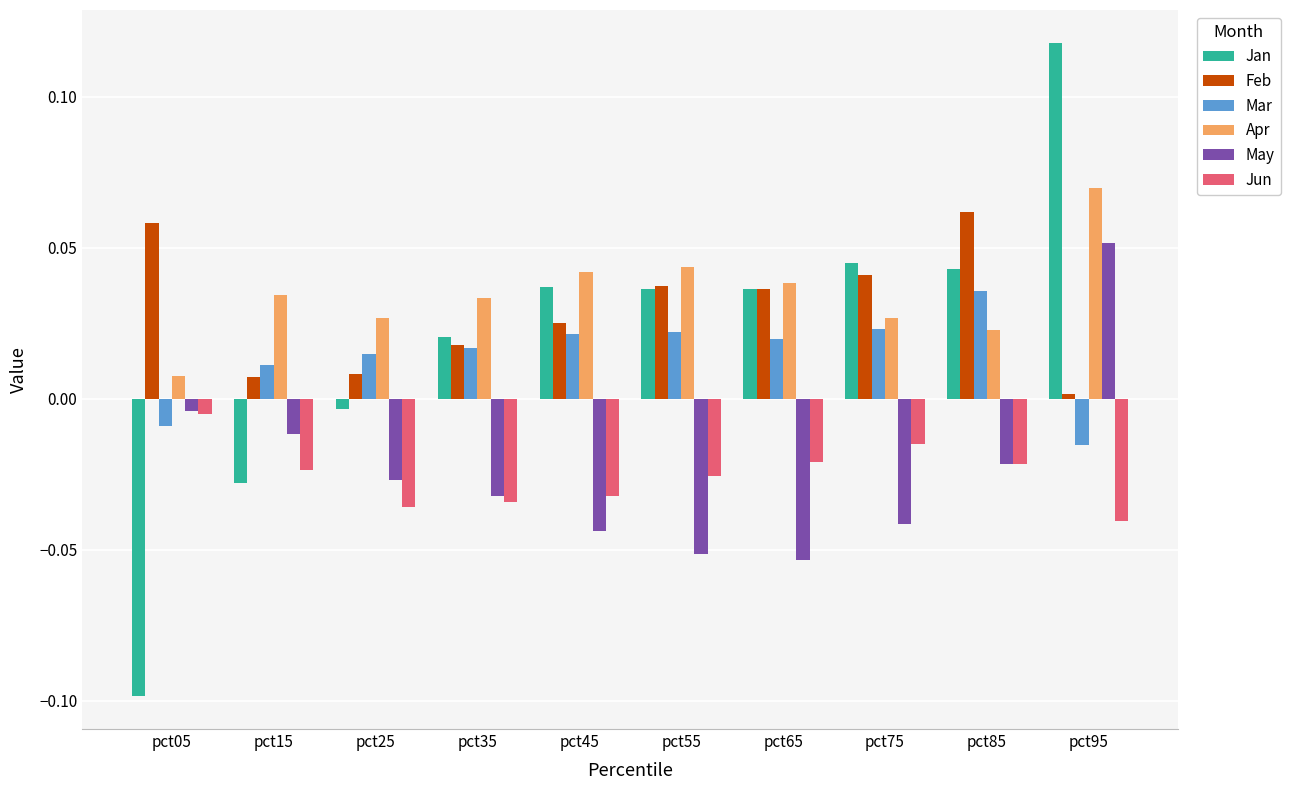

Where does the Jan series first go above 0?

pct35